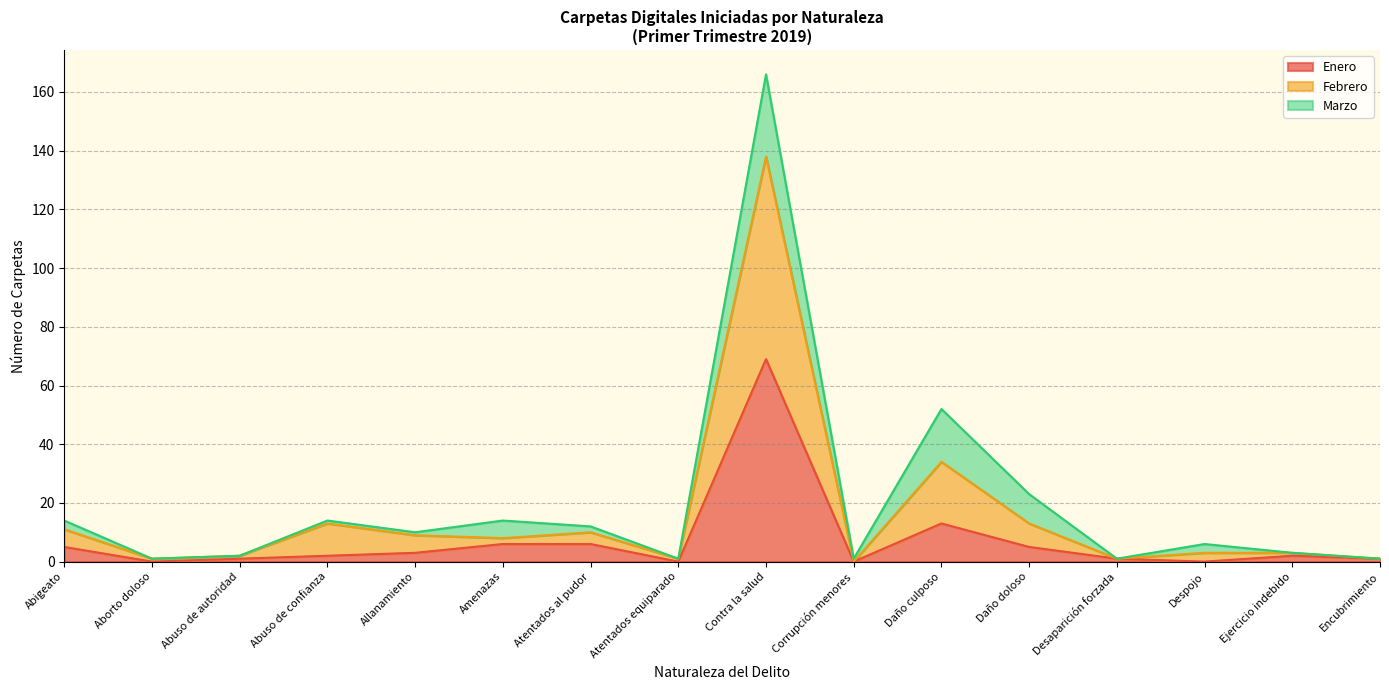

What is the label of the 1st point from the left?

Abigeato